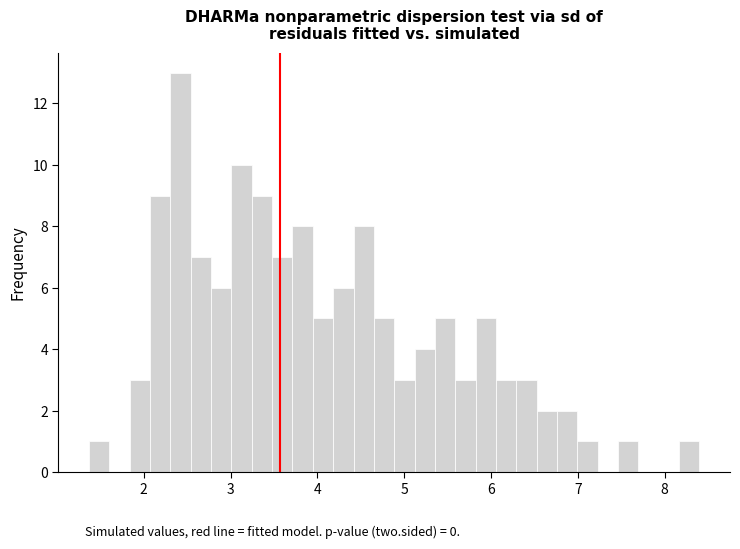

Around what value on the x-axis is the tallest bar? Give the approximate position of its centre, as read against the axis.

2.4